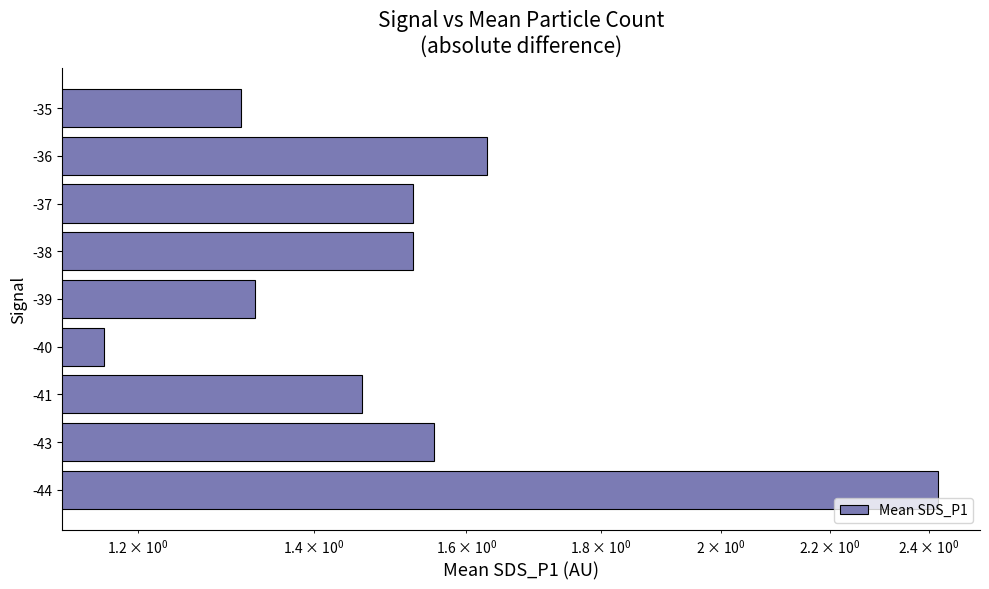

Reading left to right, extract all data points from this chart.

2.4	1.6	1.5	1.2	1.3	1.5	1.5	1.6	1.3